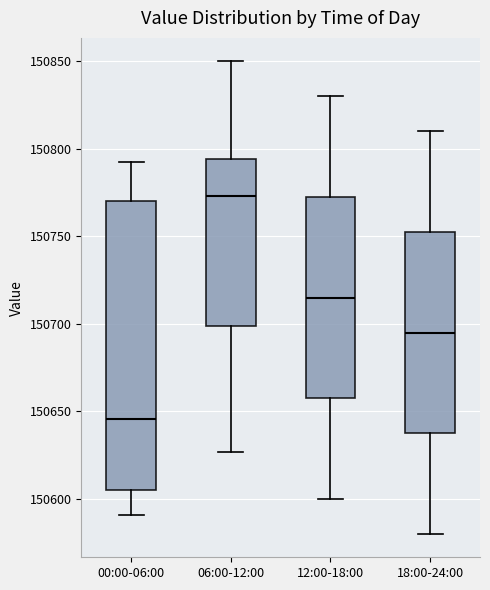

Which box has the highest median line?

06:00-12:00